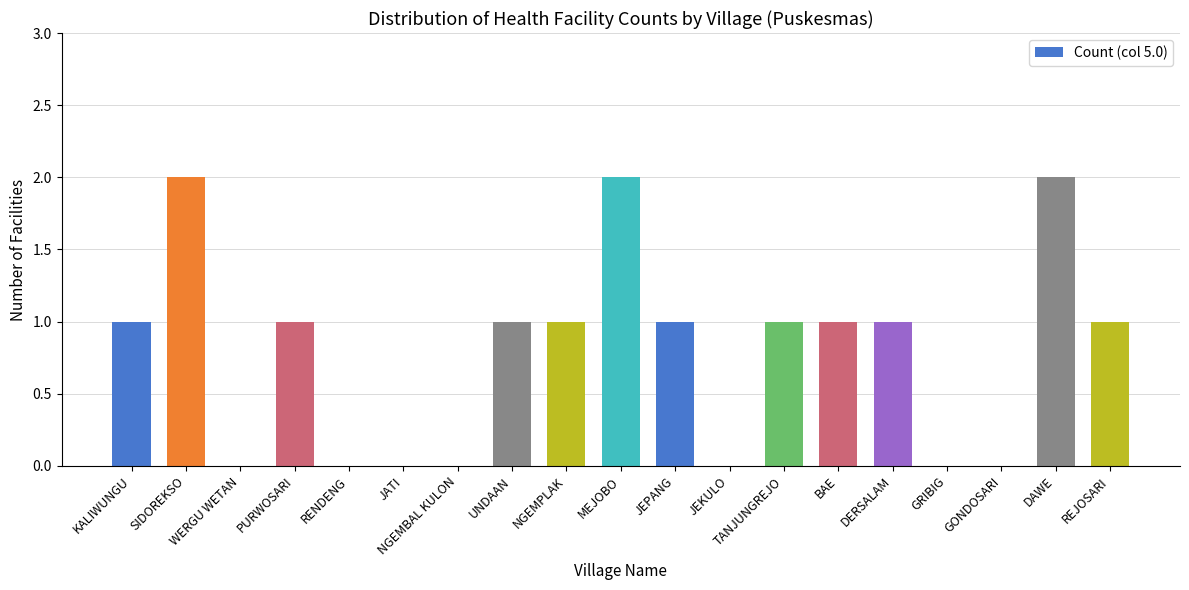

True or false: the data shows 0 at GRIBIG.

True